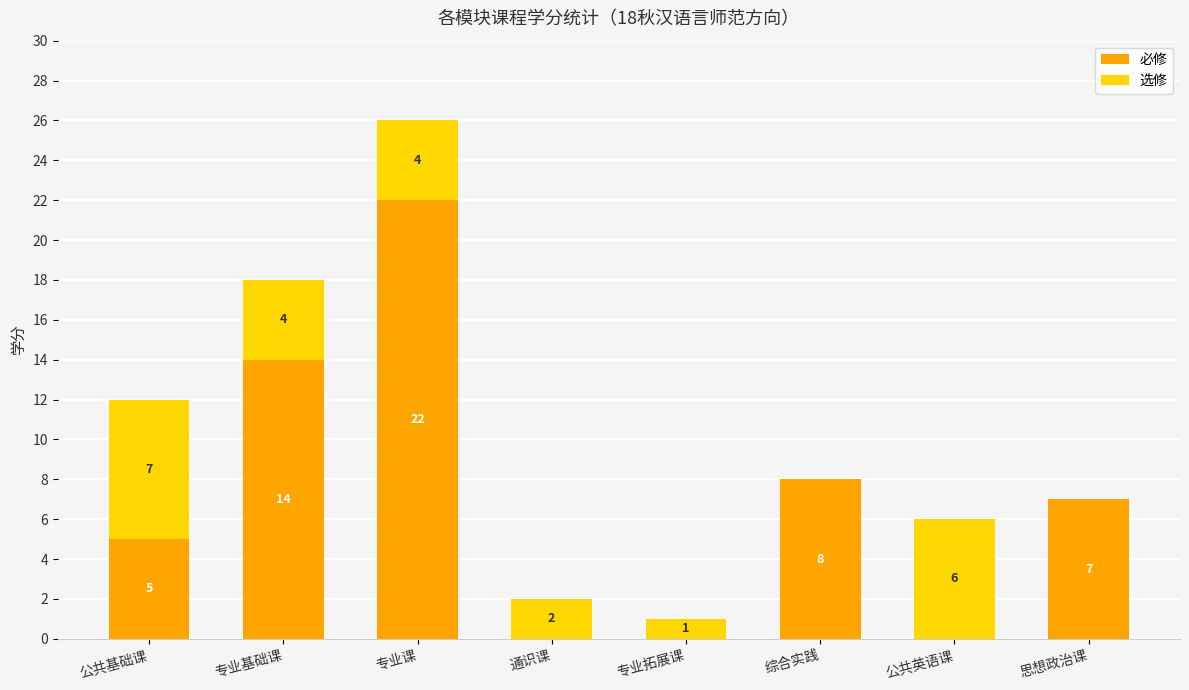

Is it true that 必修 equals 2 at 思想政治课?

False